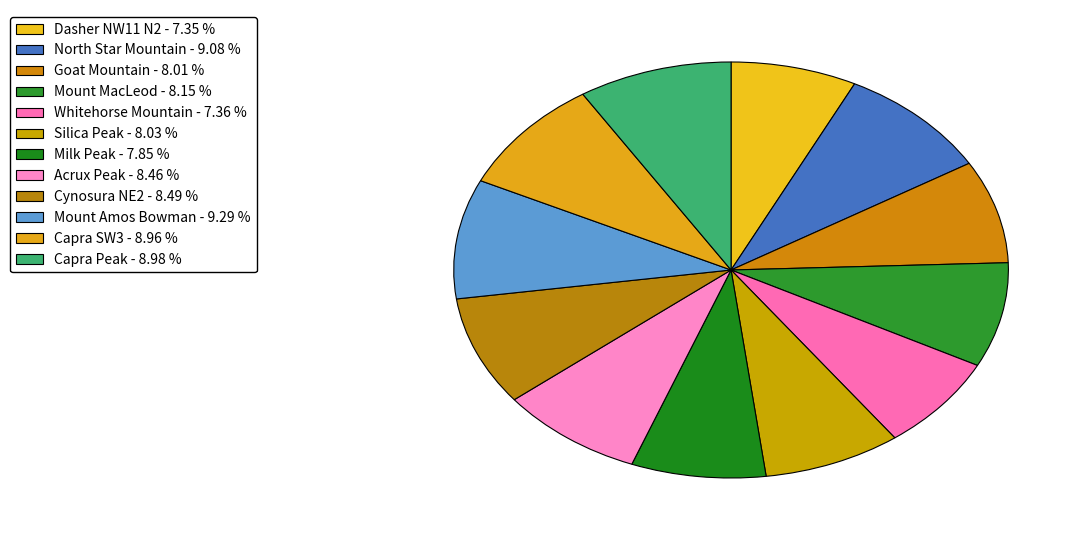

The Dasher NW11 N2 slice represents 22% of the pie. True or false?

False